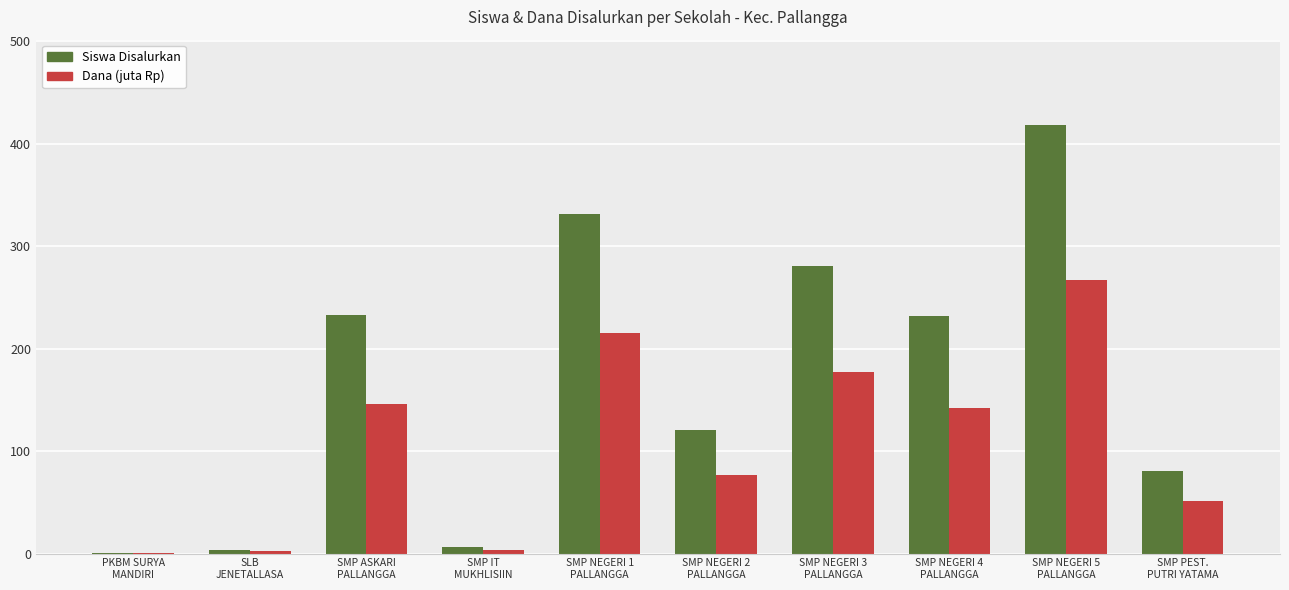

Between SLB
JENETALLASA and SMP NEGERI 3
PALLANGGA, which series saw the biggest shift?

Siswa Disalurkan